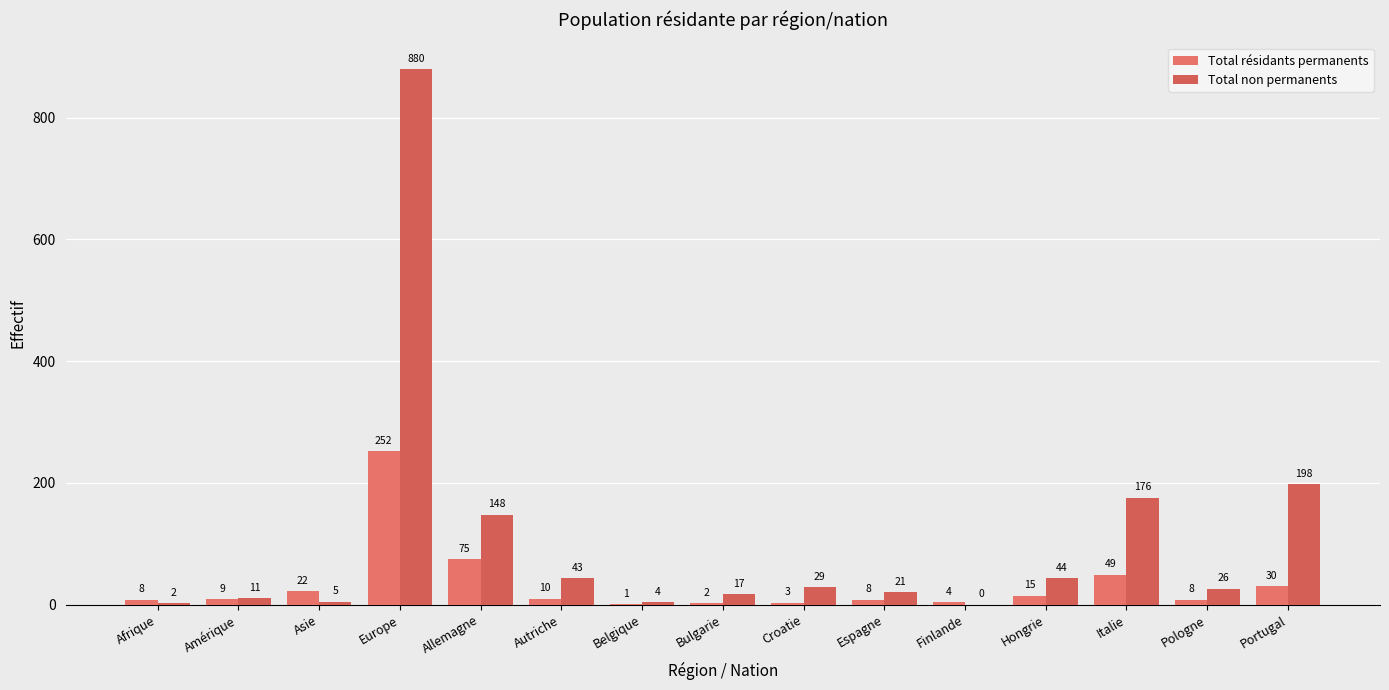

Where is Total résidants permanents nearest to the value 126?

Allemagne